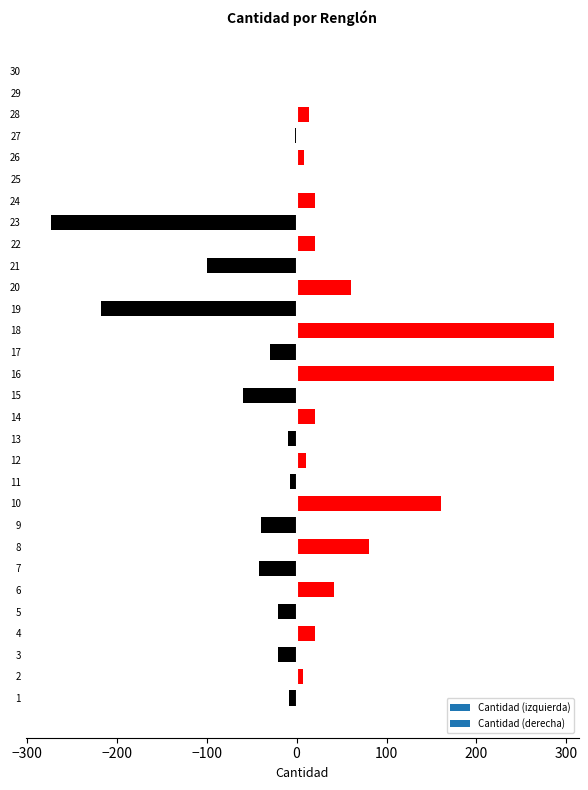

The value at 9 is -40. True or false?

True